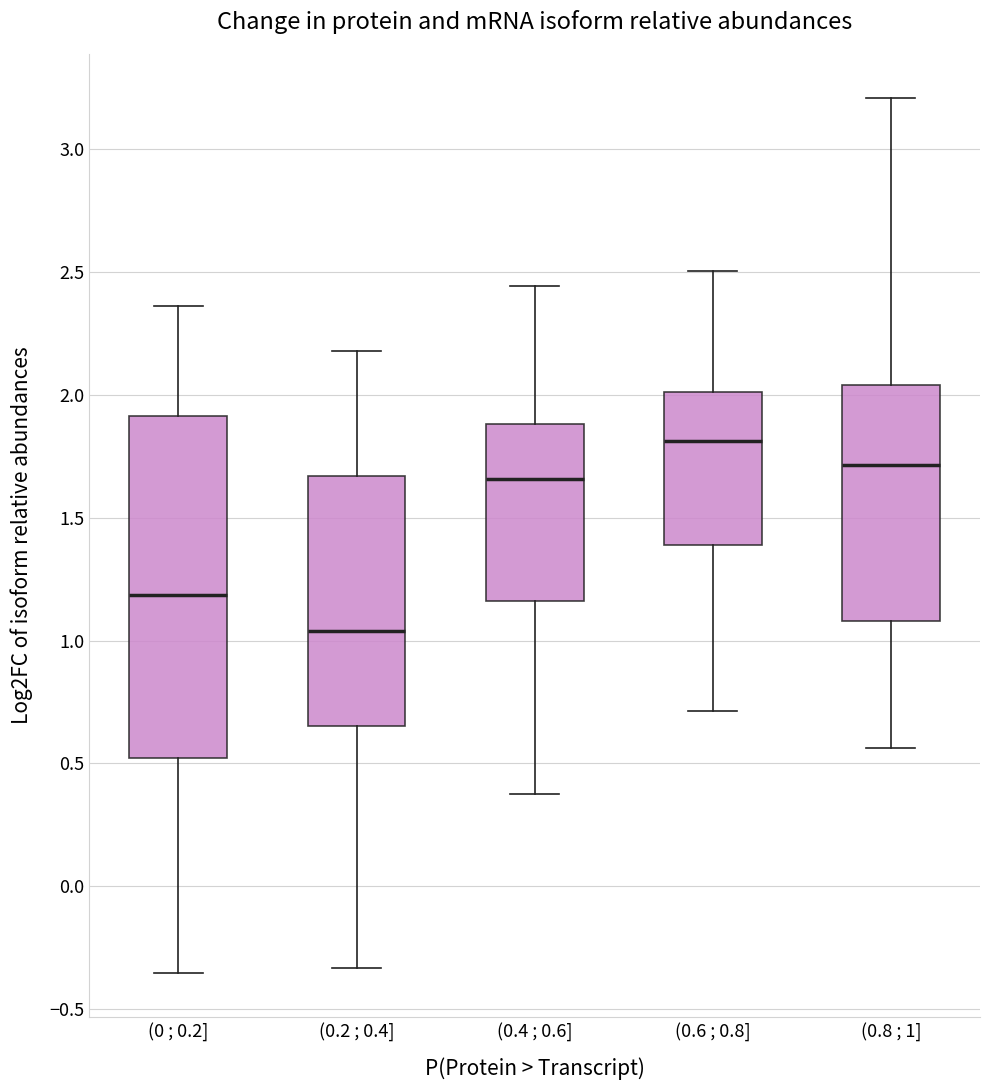

Reading left to right, read every box against the y-axis: the position of its median line, the range the box covers, and the ends of its whiskers. The values are not printed on the chart, so give them approximately, as read against the axis.

(0 ; 0.2]: median 1.20, box 0.50 to 1.90, whiskers -0.35 to 2.35
(0.2 ; 0.4]: median 1.05, box 0.65 to 1.65, whiskers -0.35 to 2.20
(0.4 ; 0.6]: median 1.65, box 1.15 to 1.90, whiskers 0.40 to 2.45
(0.6 ; 0.8]: median 1.80, box 1.40 to 2.00, whiskers 0.70 to 2.50
(0.8 ; 1]: median 1.70, box 1.10 to 2.05, whiskers 0.55 to 3.20